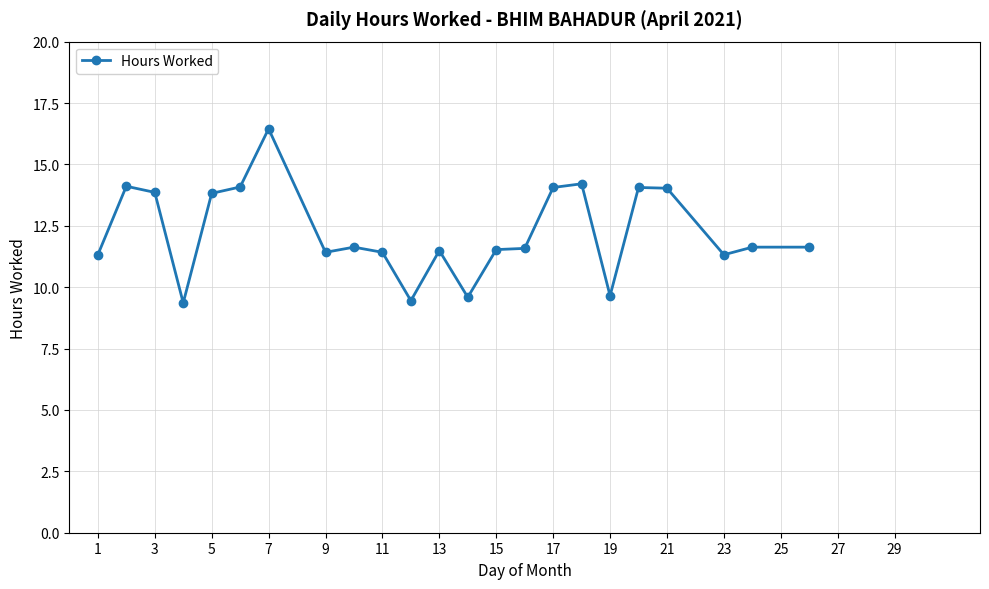

True or false: there are more than 1 points higher than both neighbors.

True